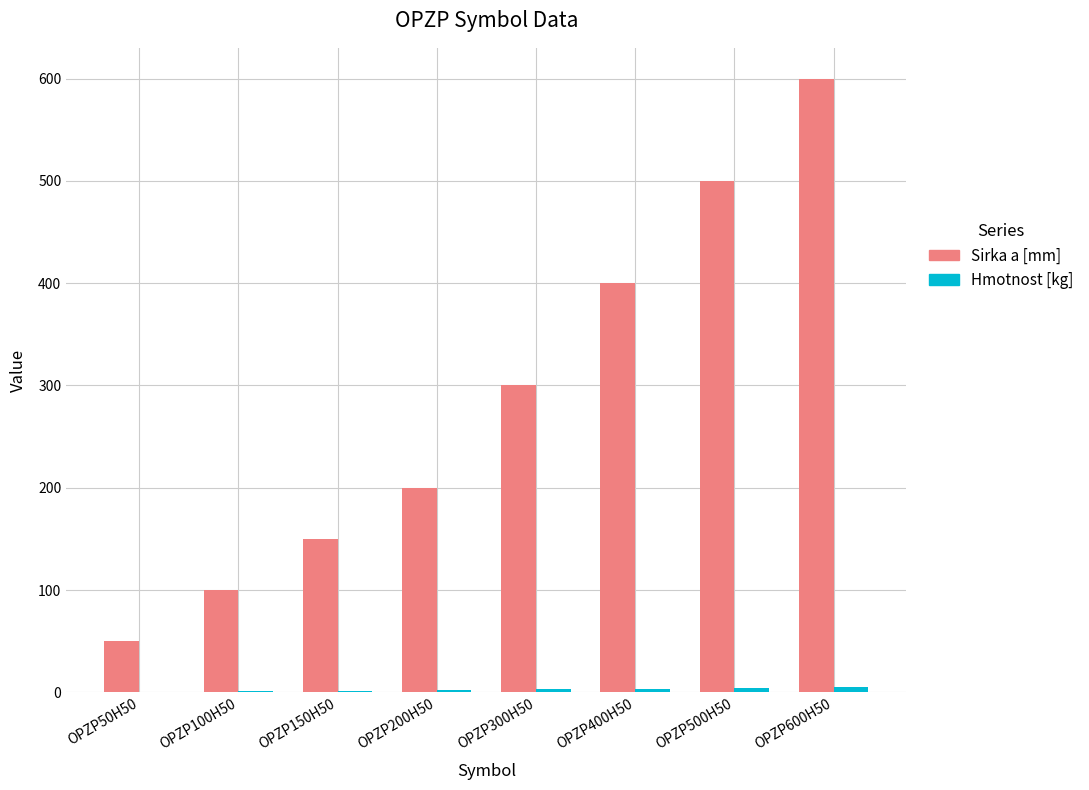

How many data points does each series have?

8